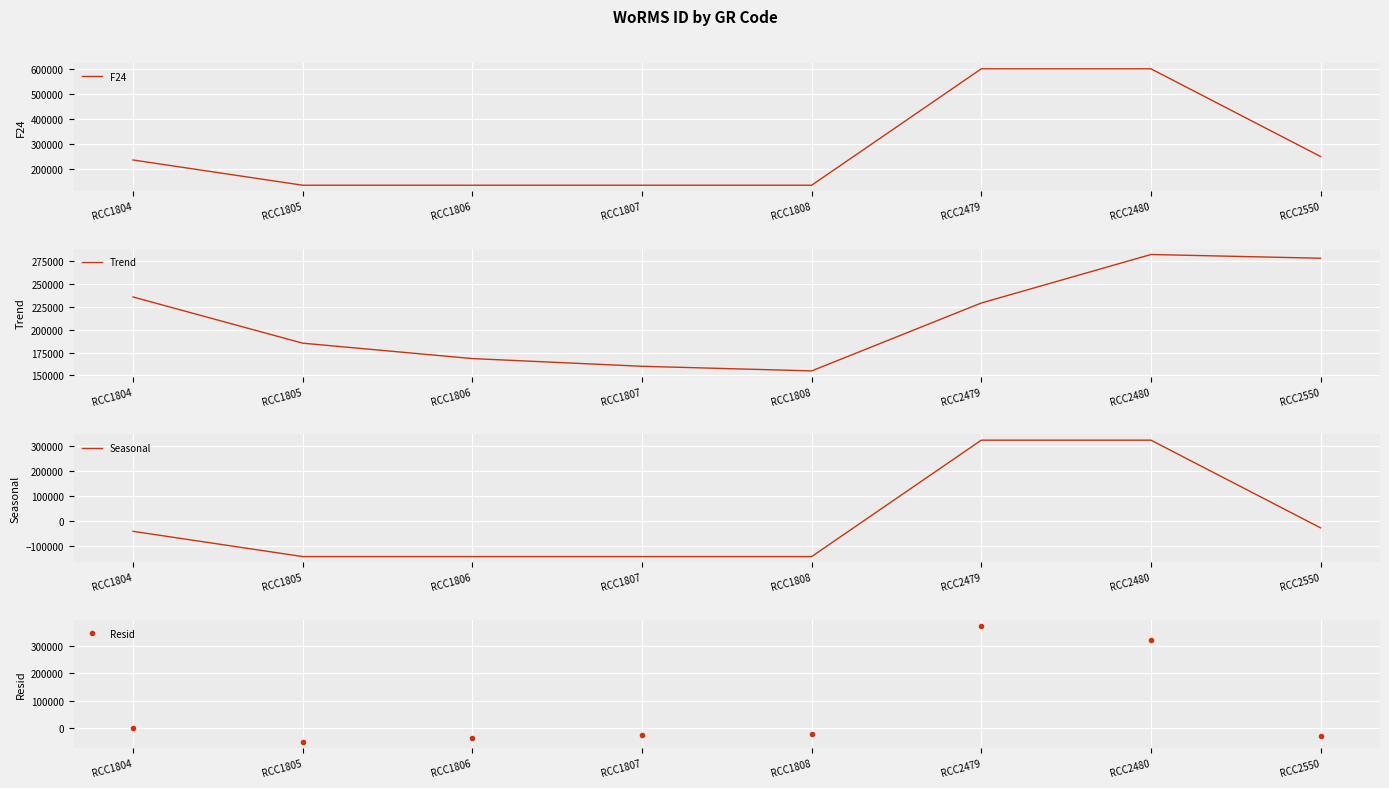

True or false: Trend and Resid cross at least once.

True